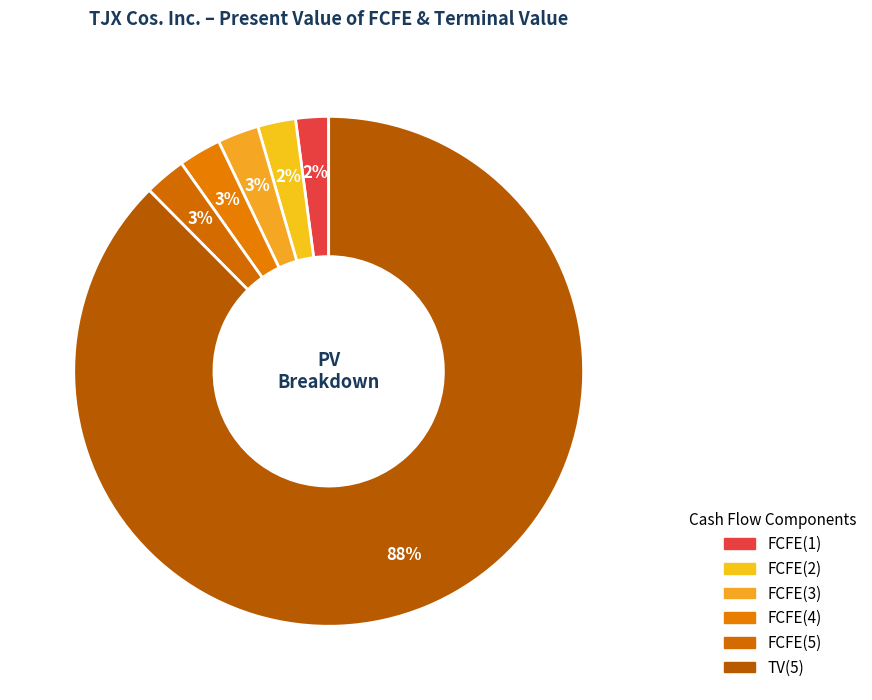

Between FCFE(5) and FCFE(1), which is larger?

FCFE(5)